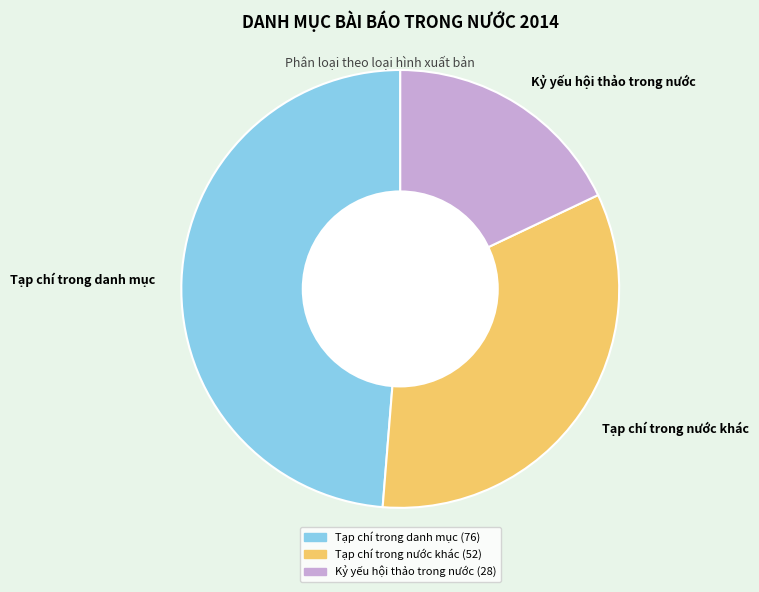

Combined, do Kỷ yếu hội thảo trong nước and Tạp chí trong danh mục account for over 50%?

Yes